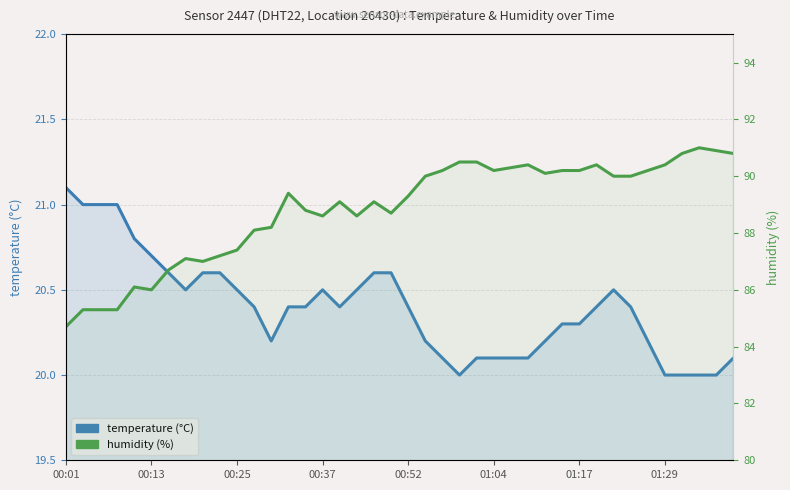

In temperature, how many points are lower than both neighbors (excluding endpoints)?

4